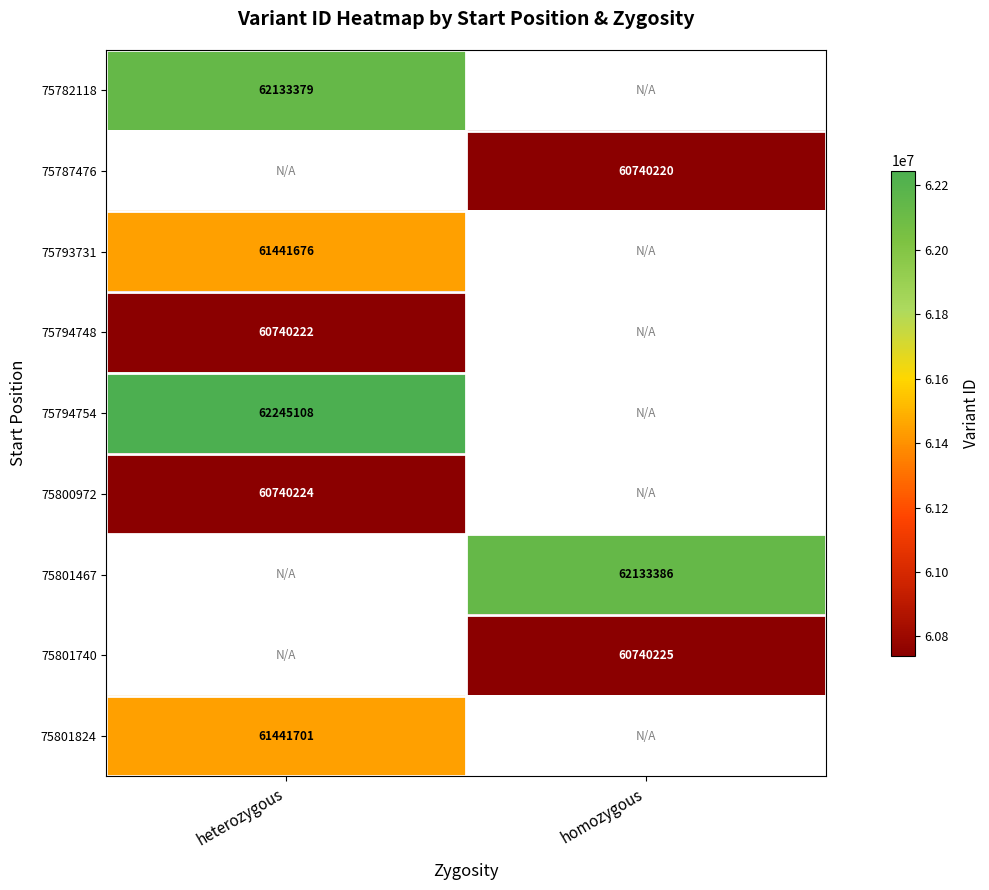

The value of 75801740 at homozygous is 105999635. True or false?

False